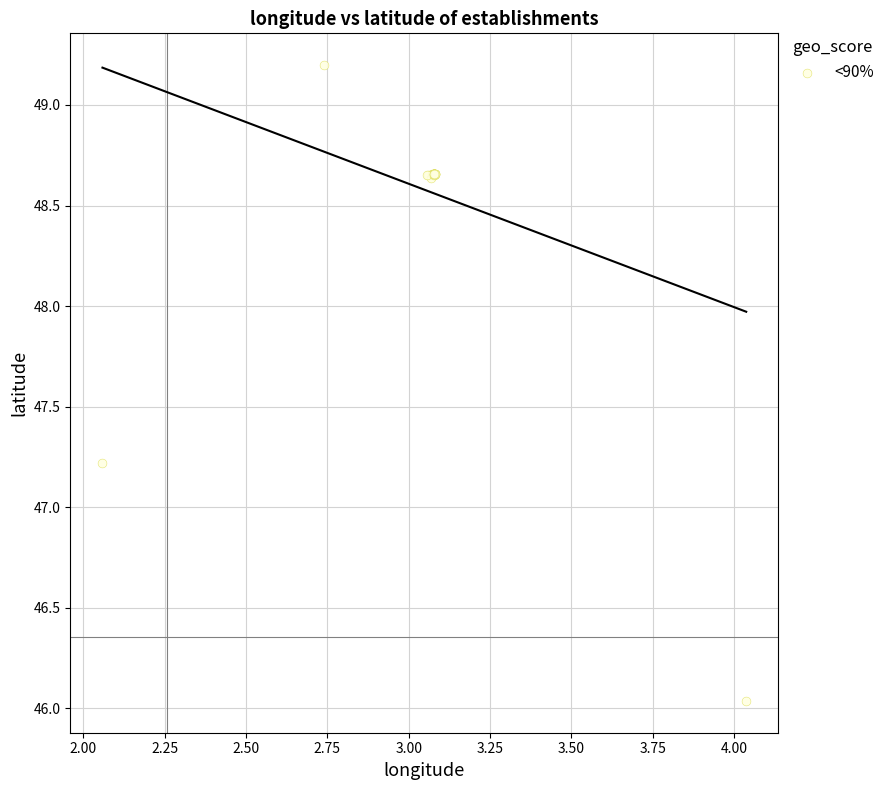

What Y value in the scatter plot is closest to 47?

47.2